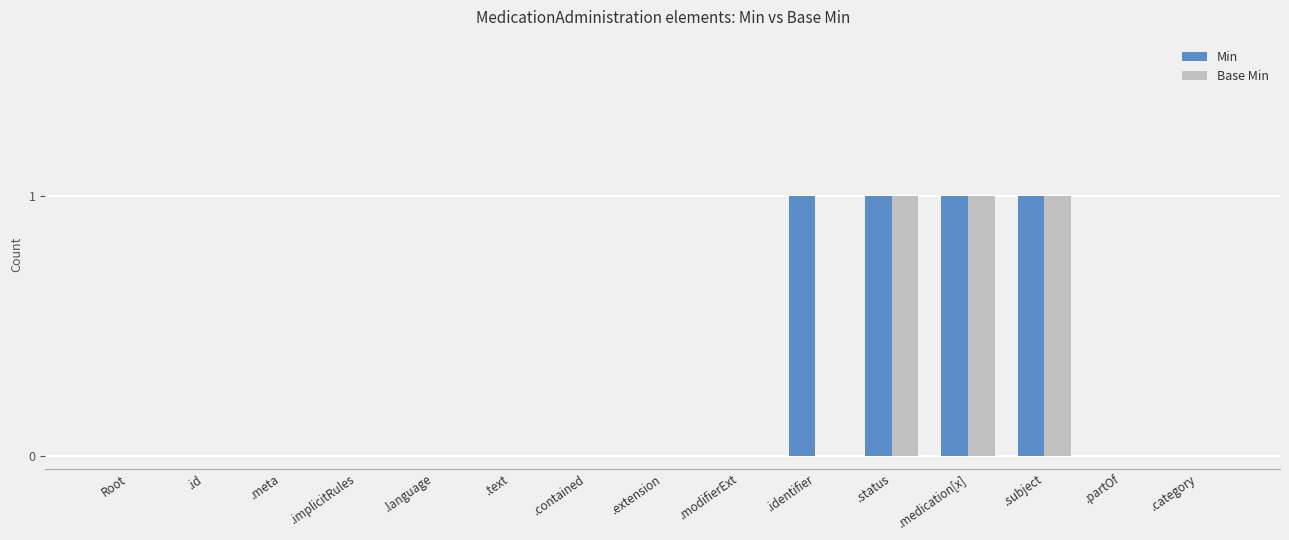

How many groups of bars are there?

15